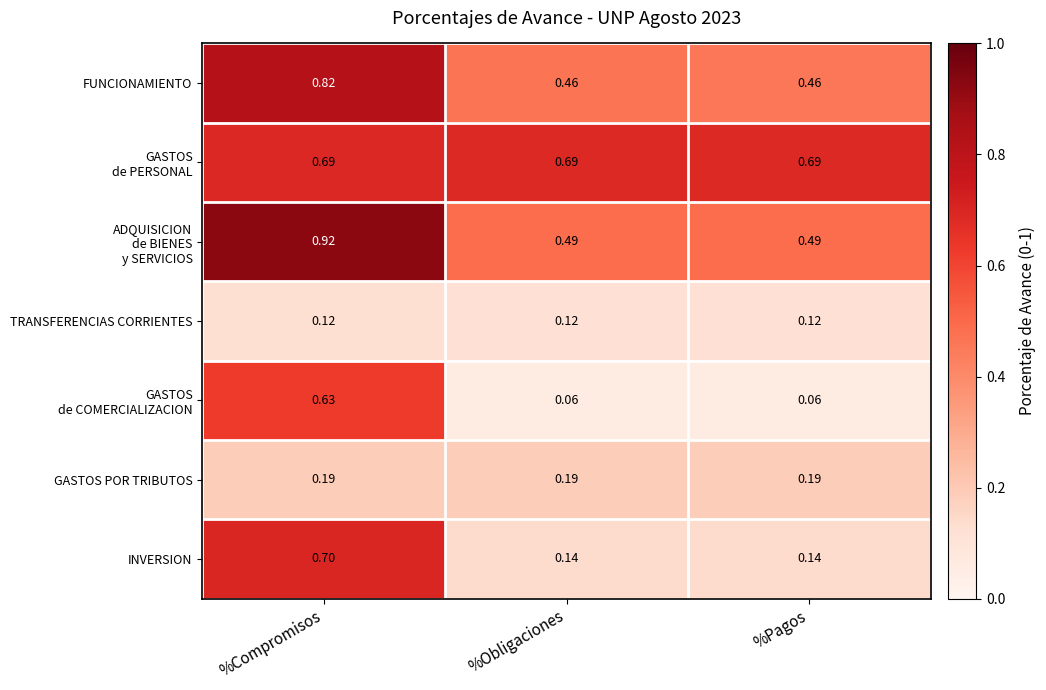

At which category is the sum across all series the highest?

%Compromisos